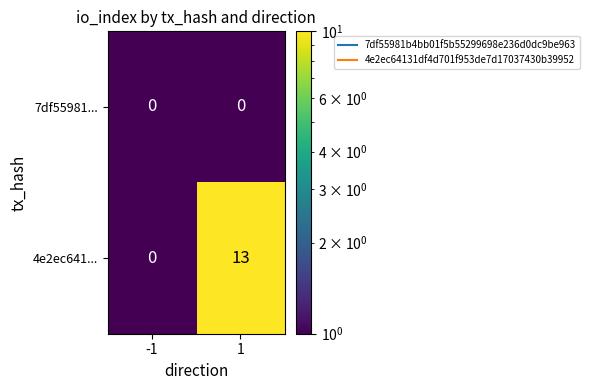

The value of 4e2ec641... at 1 is 13. True or false?

True